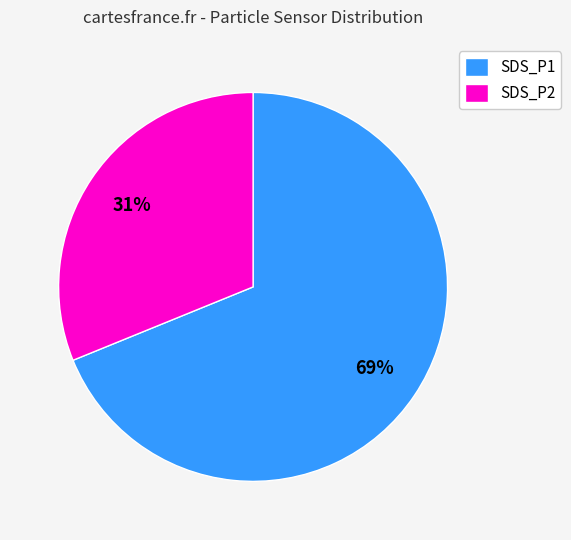

The SDS_P1 slice represents 69% of the pie. True or false?

True